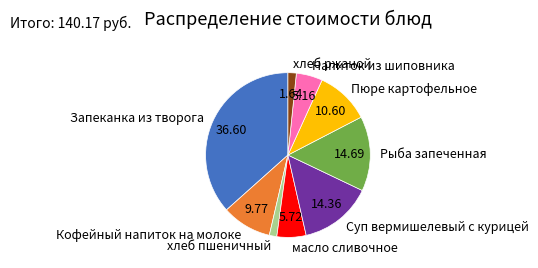

Do Суп вермишелевый с курицей and Рыба запеченная together represent more than half of the pie?

No